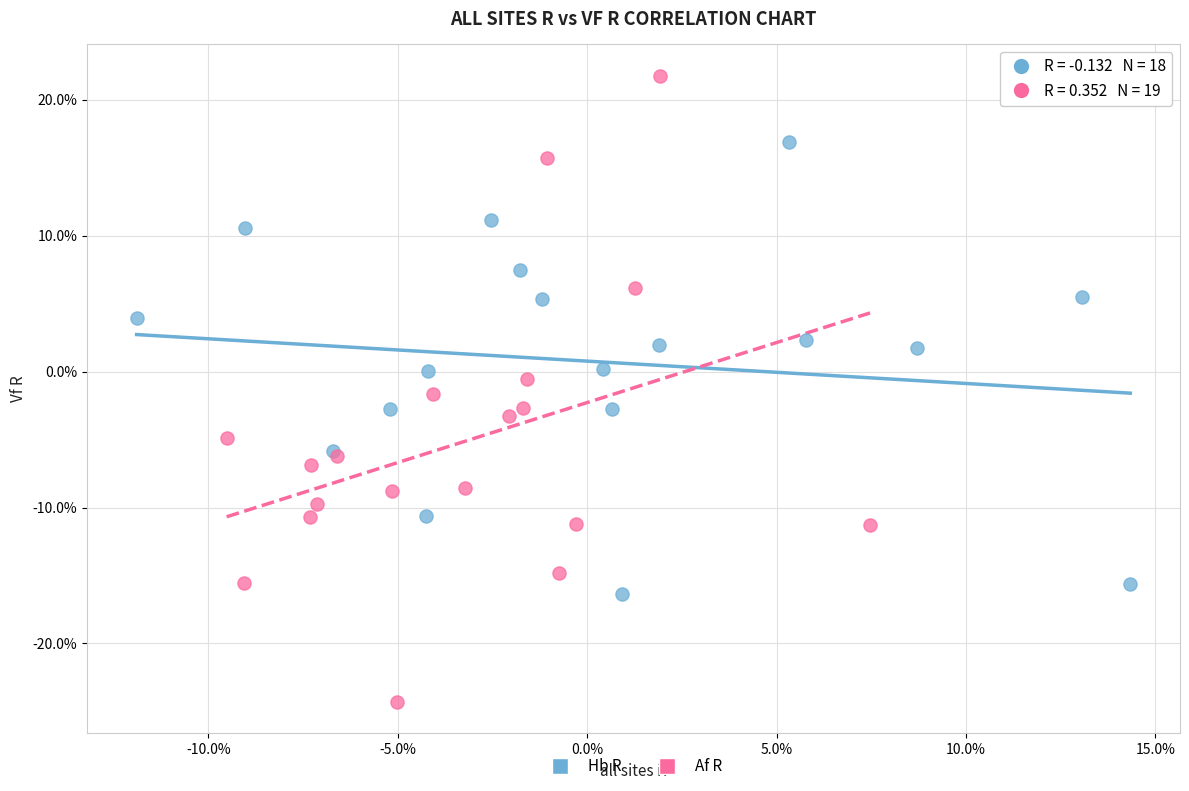

What are all the series names shown in the legend?

Hb R, Af R